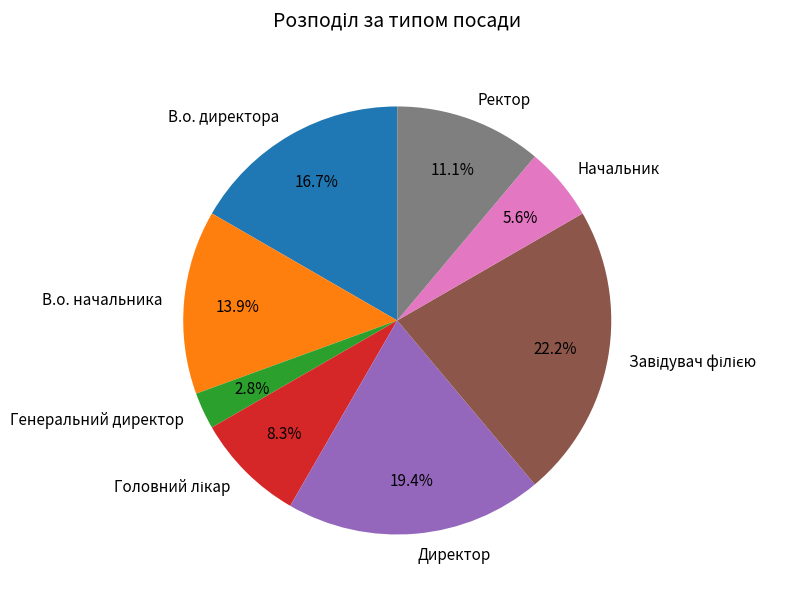

Which slice is the smallest?

Генеральний директор